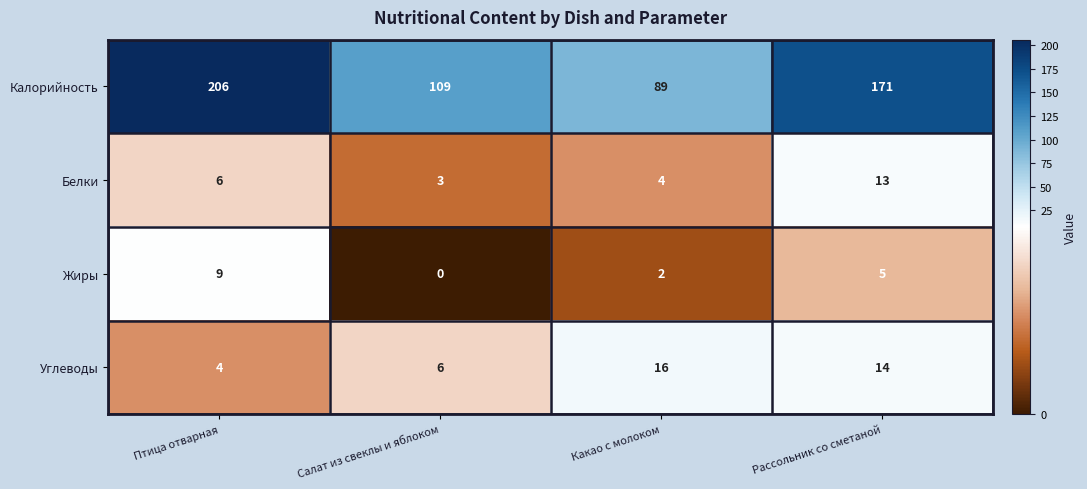

What is the sum of all Углеводы values?

40